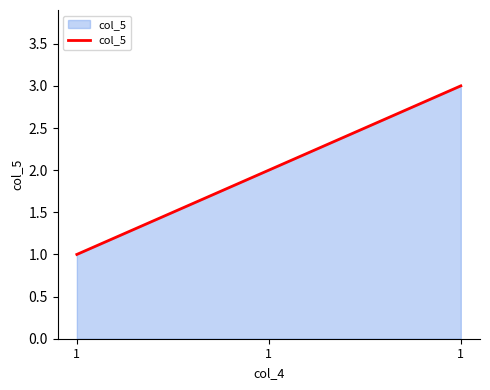

Does the chart display data point markers on the line(s)?

No